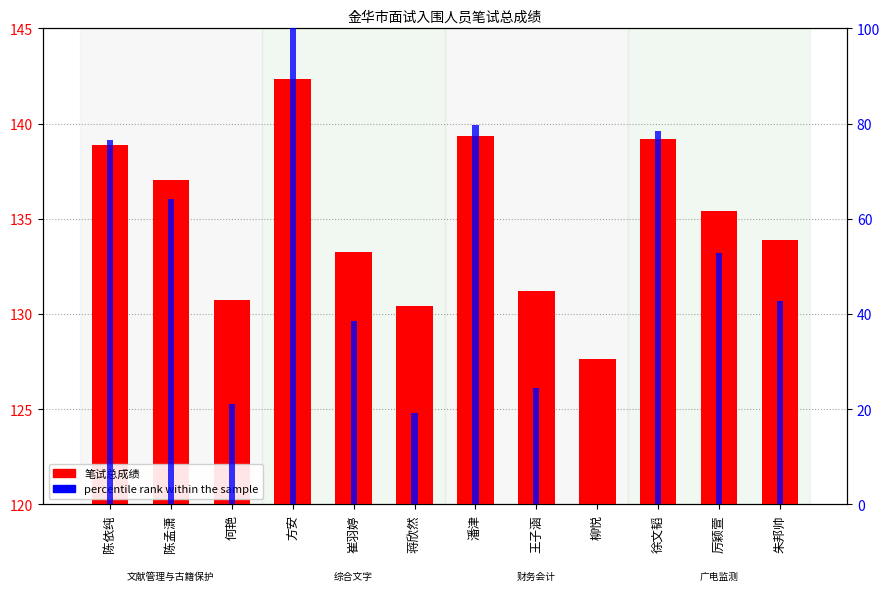

Which series changed the most between 蒋欣然 and 潘津?

percentile rank within the sample